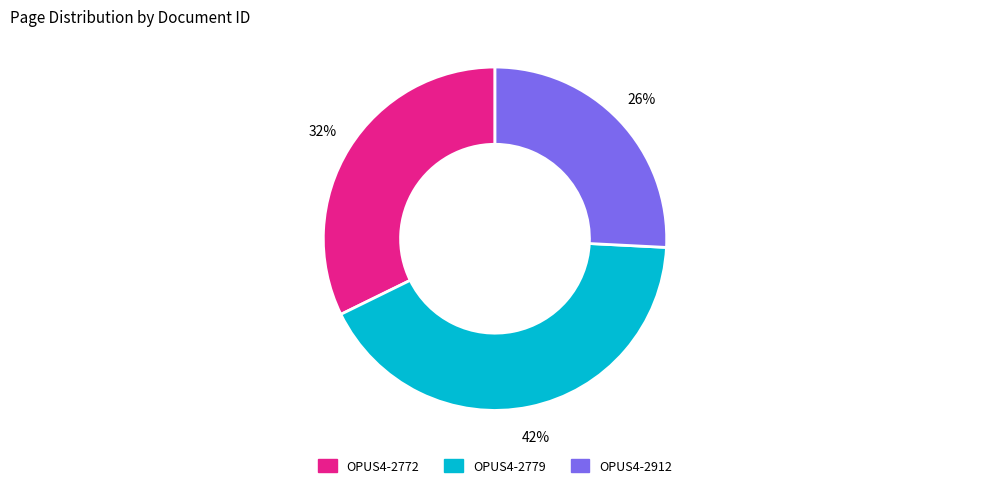

To the nearest percent, what is the average slice percentage?

33%